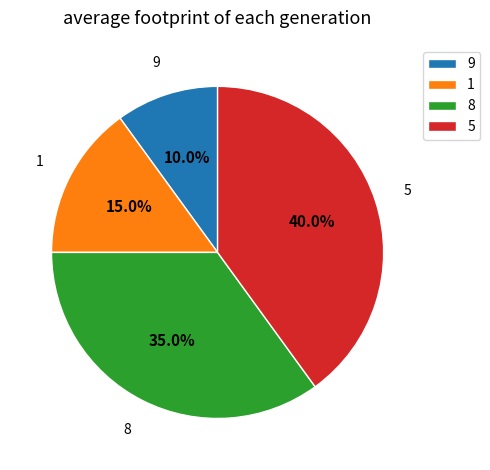

To the nearest percent, what is the difference between the largest and smallest slice percentages?

30%